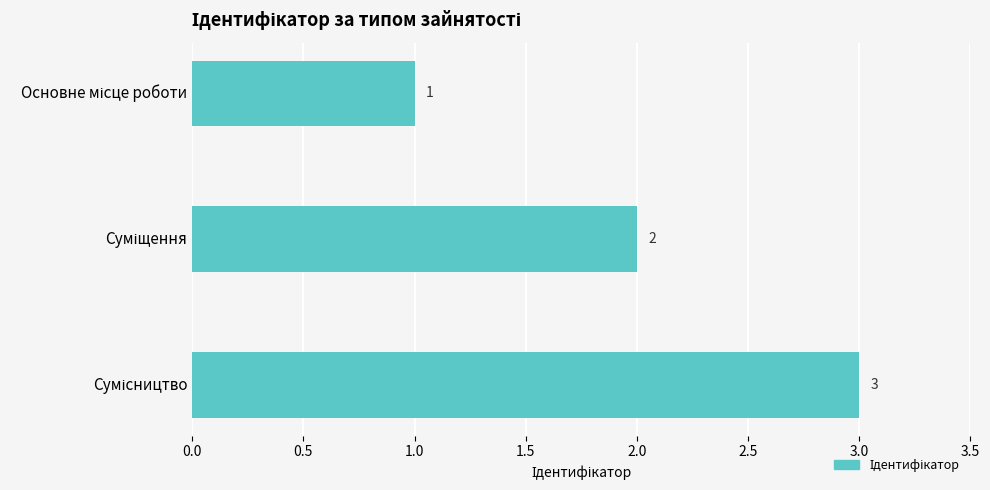

What is the sum of all values?

6